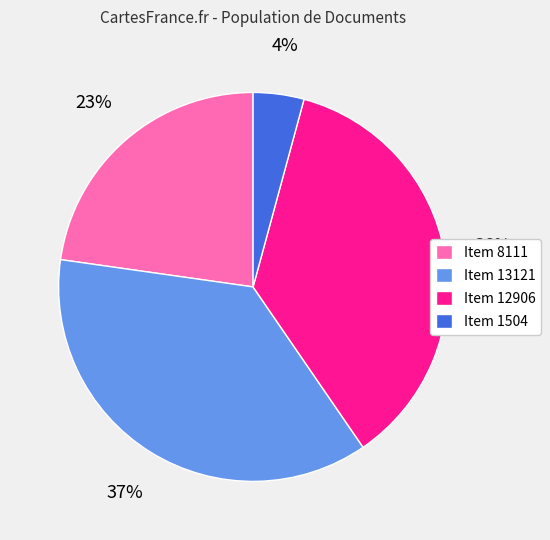

Combined, do Item 13121 and Item 8111 account for over 50%?

Yes